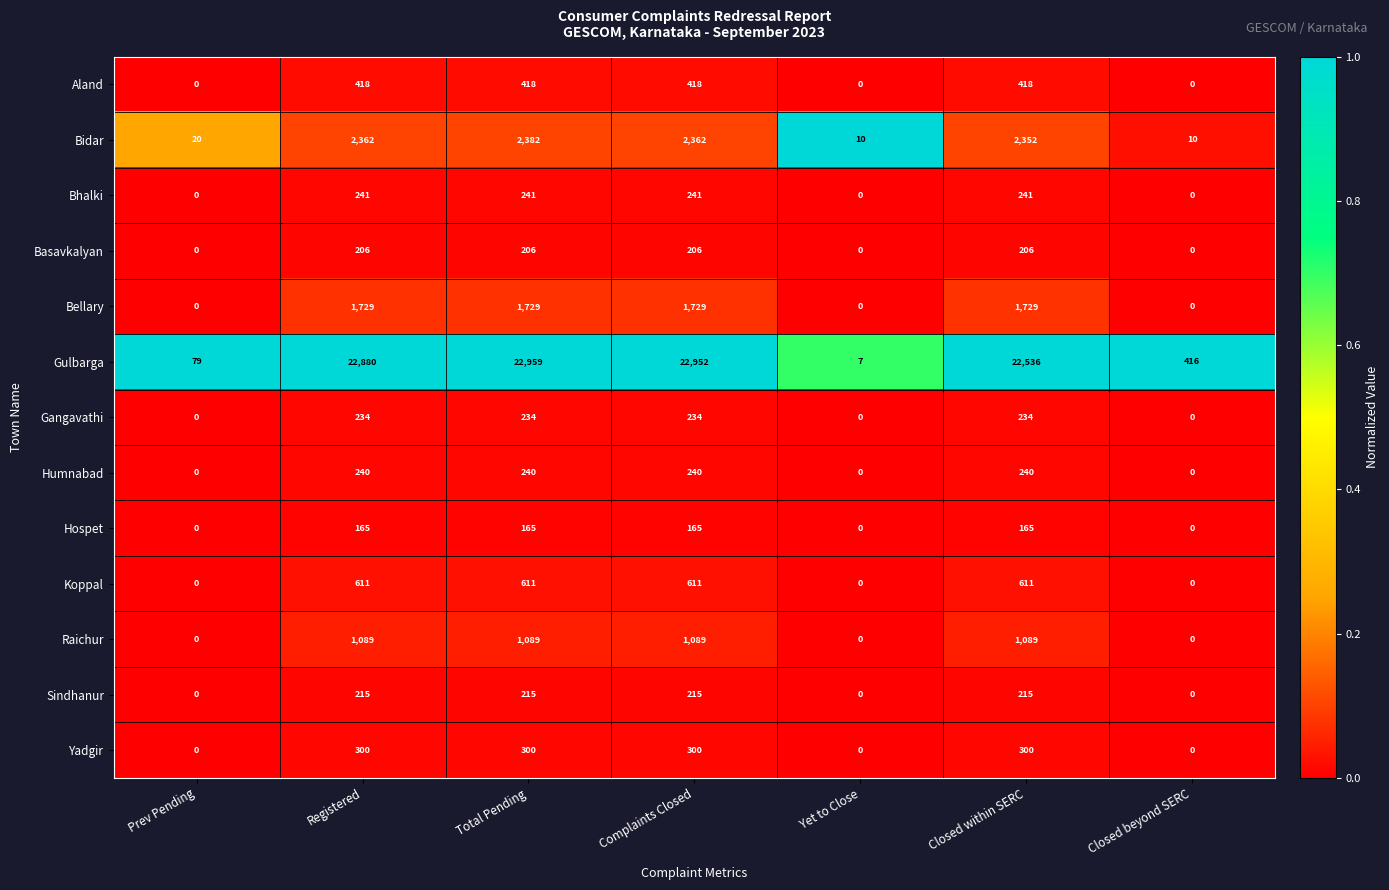

What is the total value across all series at Prev Pending?

99